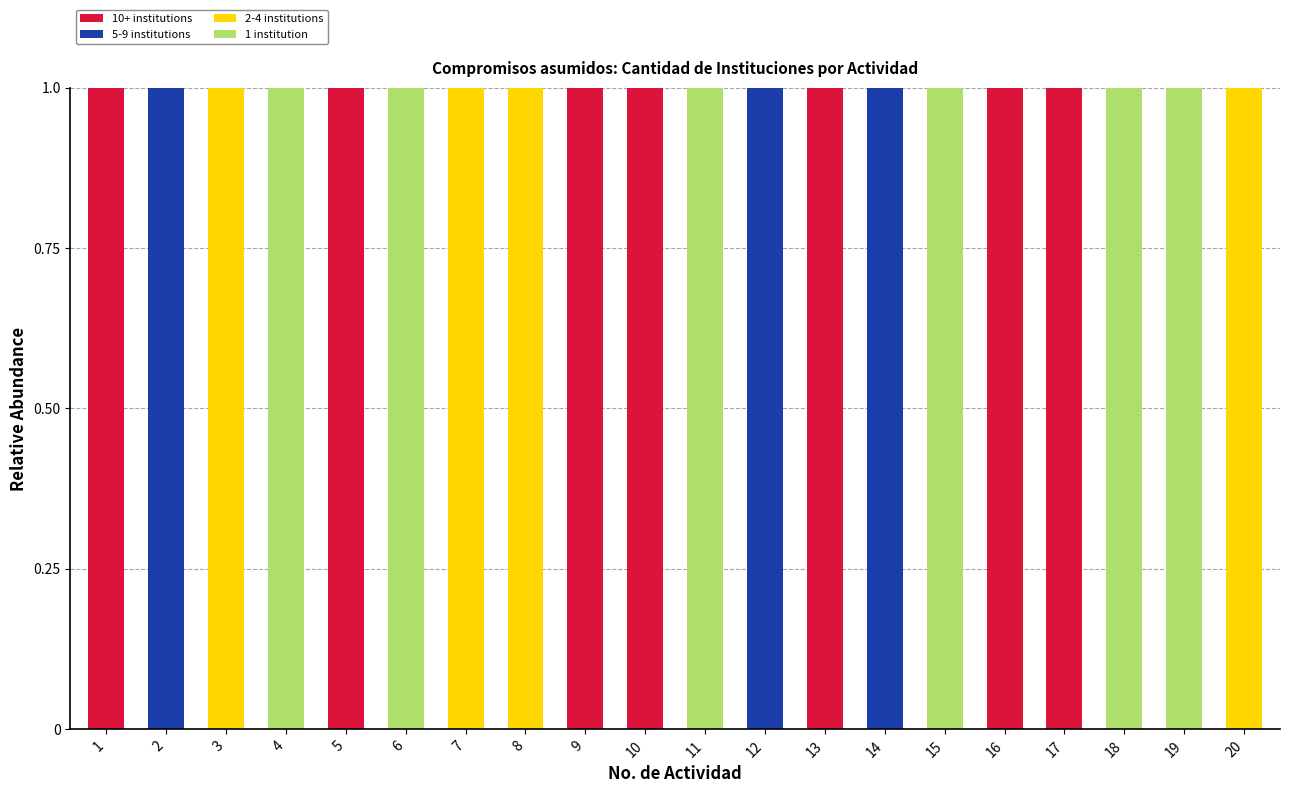

How many data points does each series have?

20